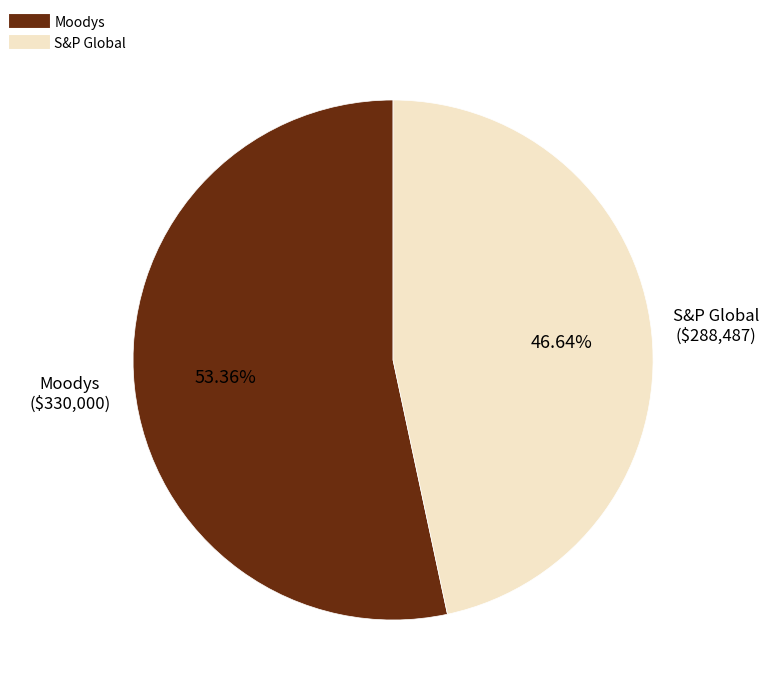

To the nearest percent, what percentage of the pie is S&P Global?

47%